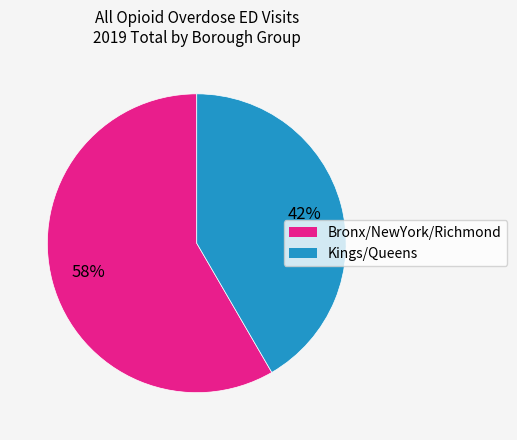

Is there any slice that represents more than half of the pie?

Yes